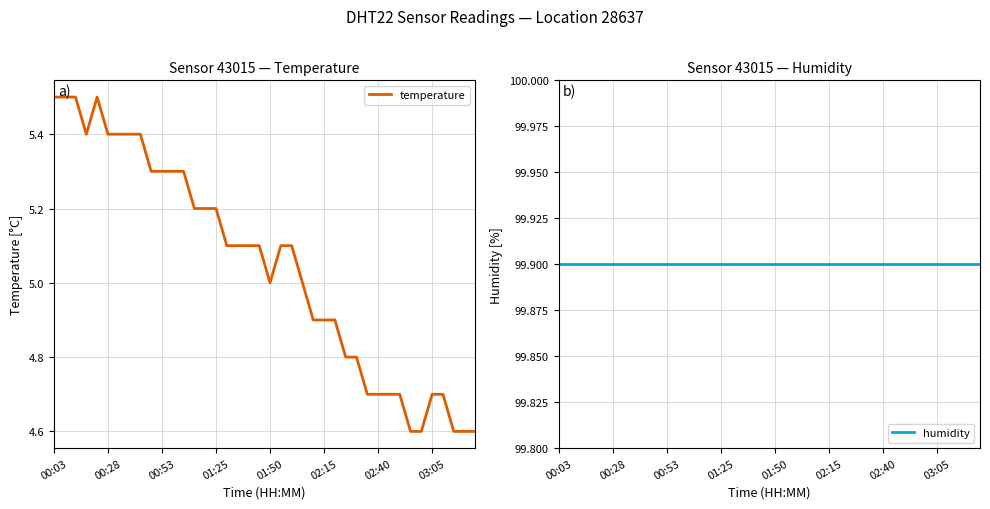

What is the value of the humidity point at the 11th from the left?

99.9